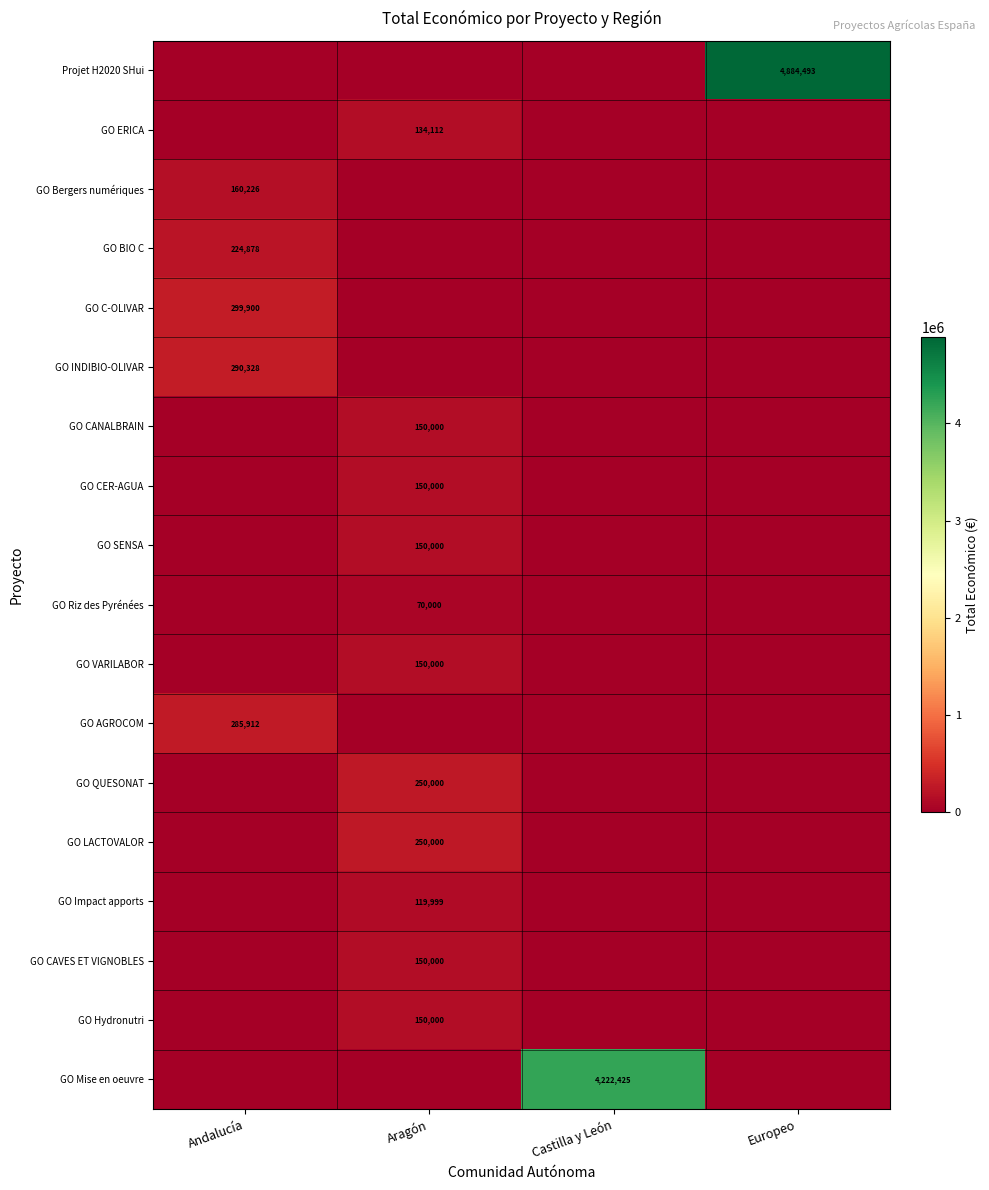

Is the value of GO ERICA at Aragón greater than the value of GO C-OLIVAR at Andalucía?

No